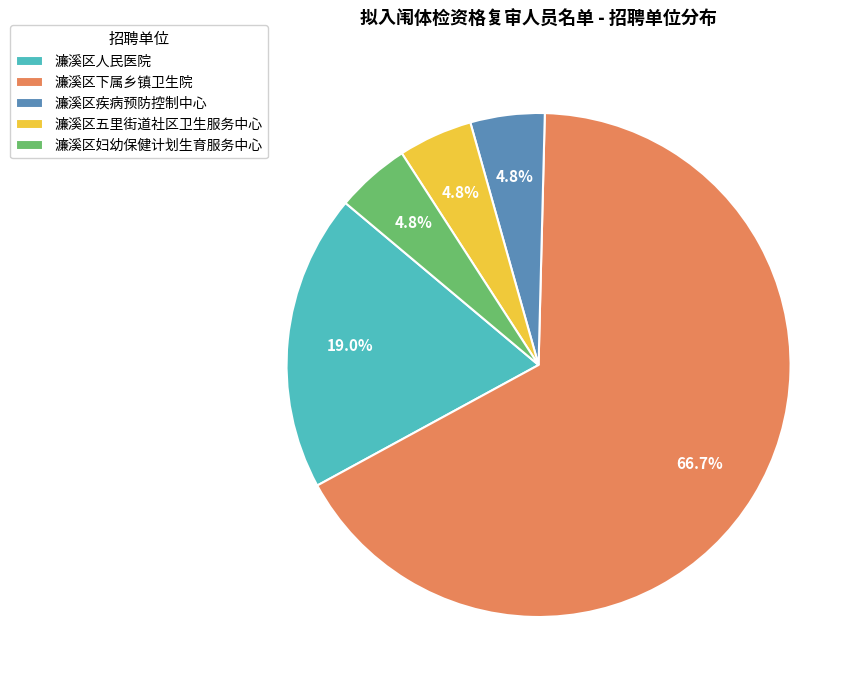

Is it true that 濂溪区五里街道社区卫生服务中心 is 17% of the pie?

False